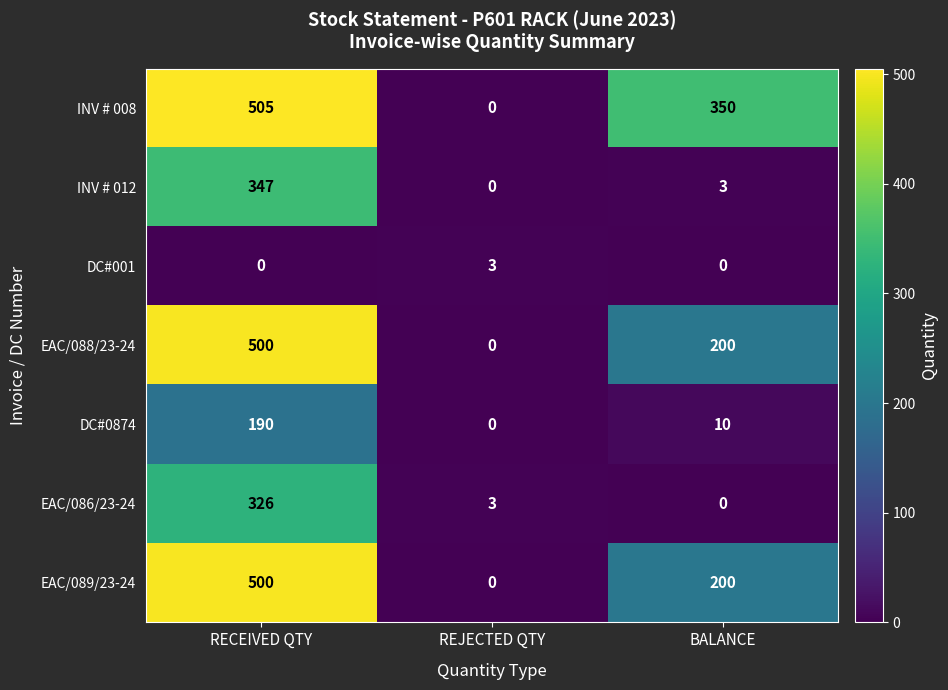

Is the value of EAC/086/23-24 at RECEIVED QTY greater than the value of DC#001 at BALANCE?

Yes